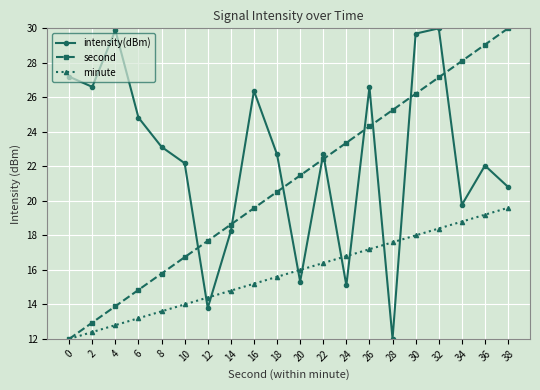

Is the value of minute at 24 greater than the value of intensity(dBm) at 26?

No